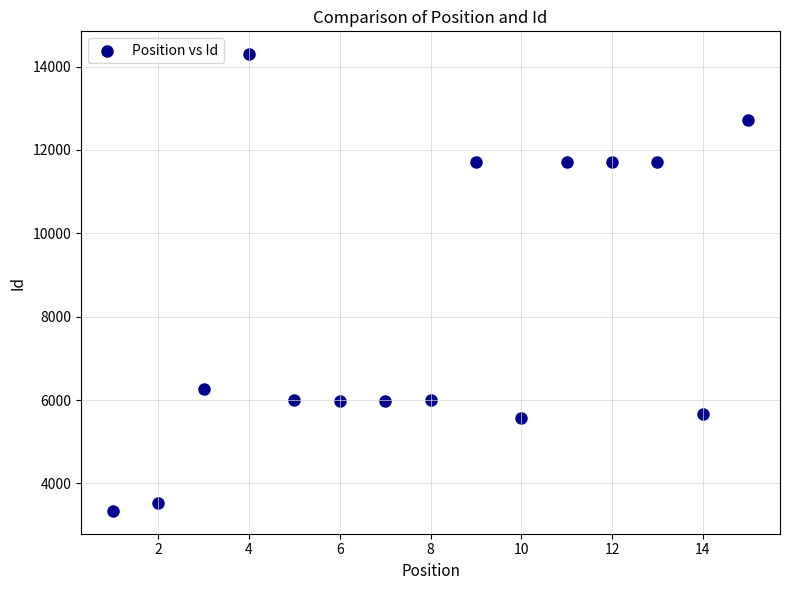

What is the range of X values (max minus min)?

14